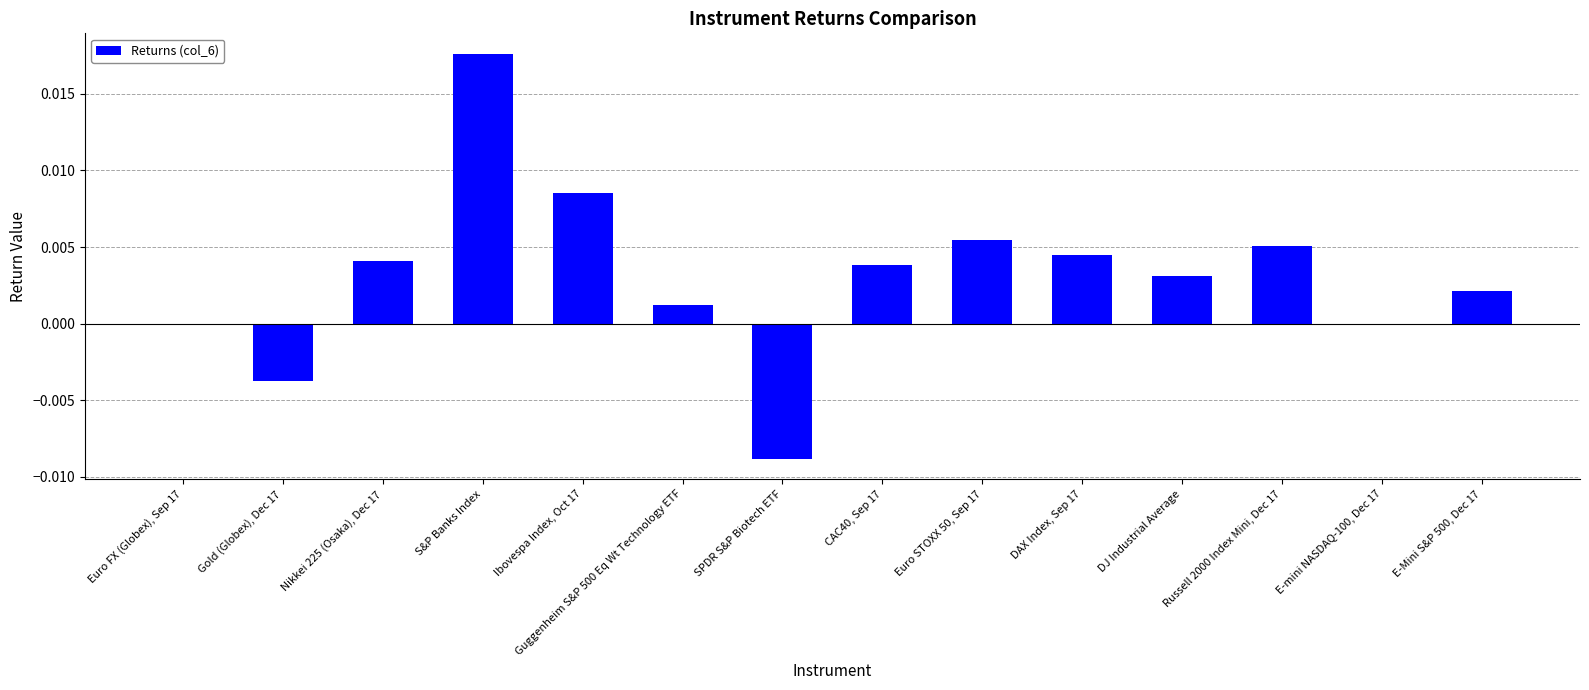

Does the chart contain stacked bars?

No